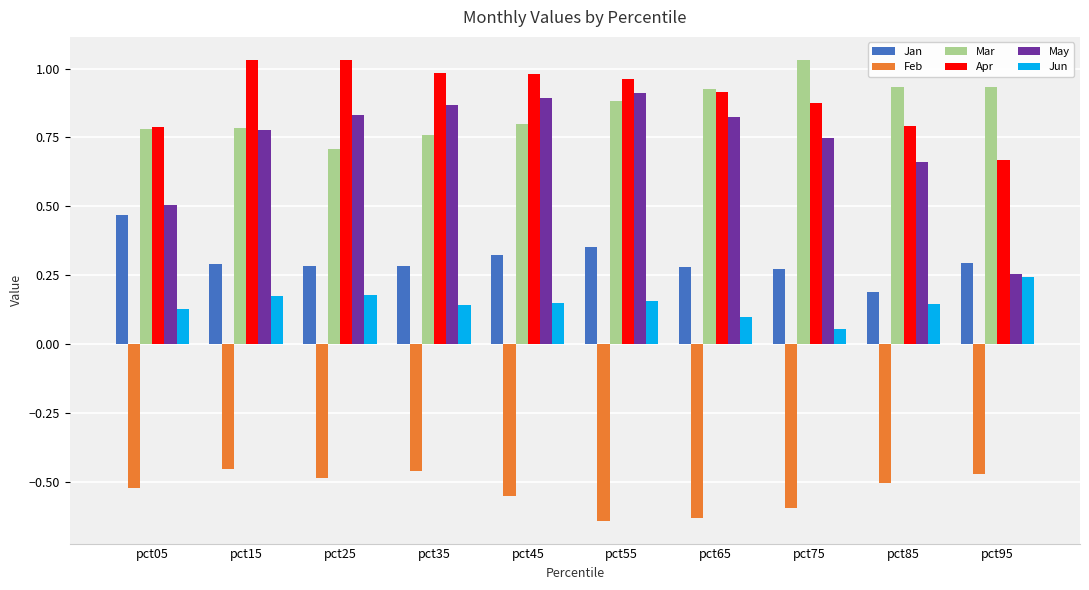

At pct25, list the series in order from largest to smallest.

Apr, May, Mar, Jan, Jun, Feb